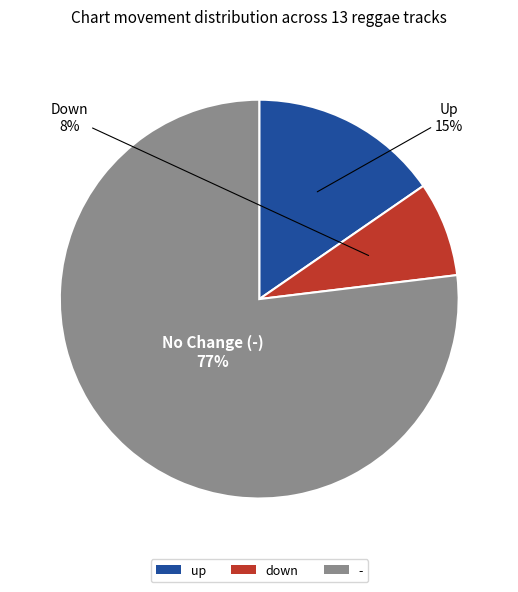

What is the ratio of the value at down to the value at up?

0.5